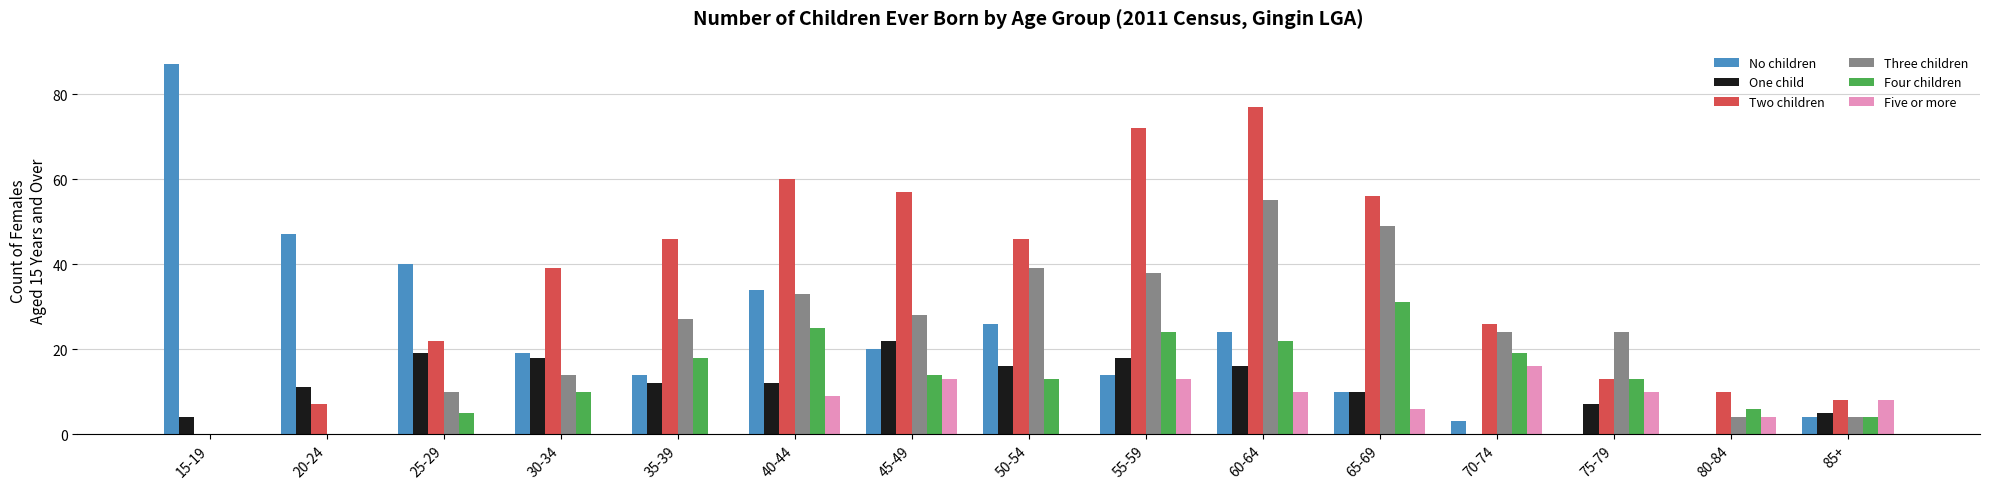

Are the bars grouped side by side (vs. stacked)?

Yes